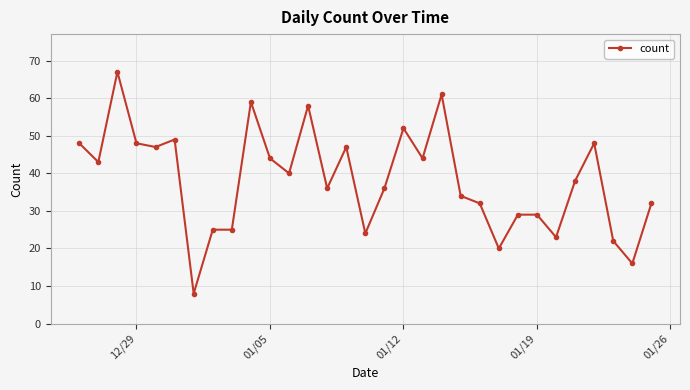

Reading right to left, transcribe all the data shown in this chart.

32	16	22	48	38	23	29	29	20	32	34	61	44	52	36	24	47	36	58	40	44	59	25	25	8	49	47	48	67	43	48